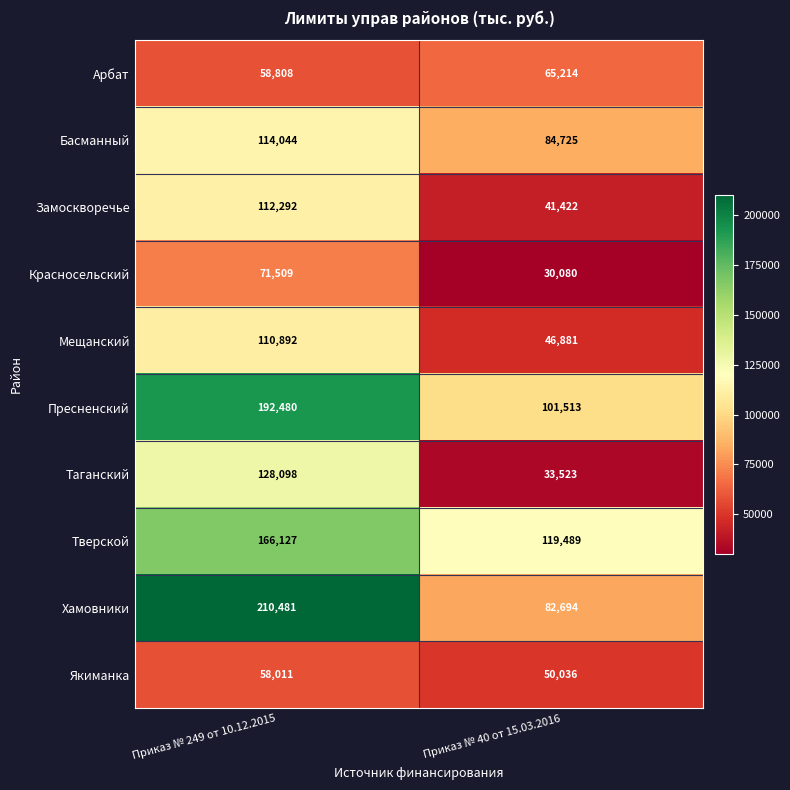

At Приказ № 40 от 15.03.2016, list the series in order from largest to smallest.

Тверской, Пресненский, Басманный, Хамовники, Арбат, Якиманка, Мещанский, Замоскворечье, Таганский, Красносельский